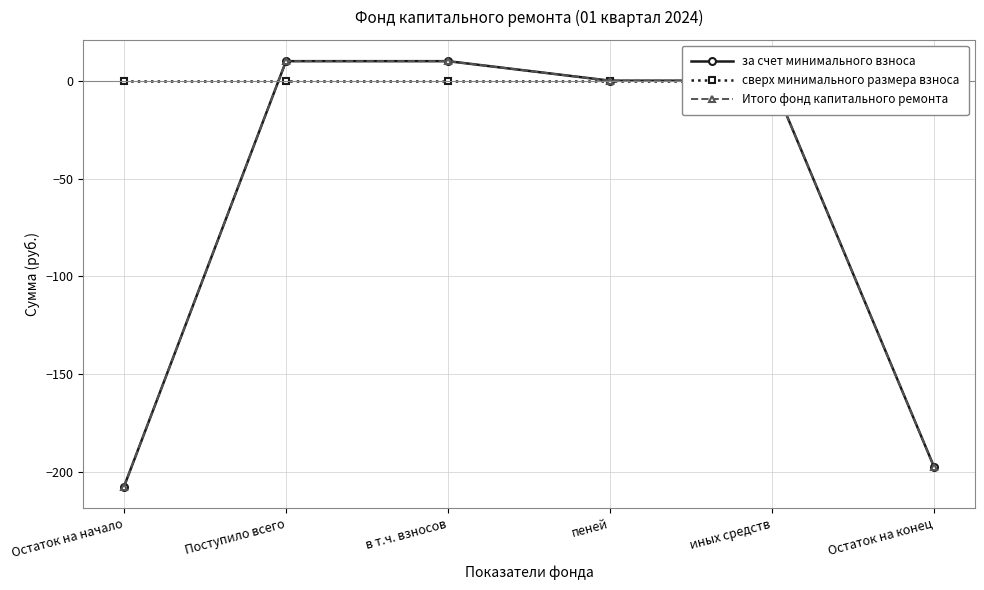

Between пеней and Остаток на конец, which series saw the biggest shift?

за счет минимального взноса